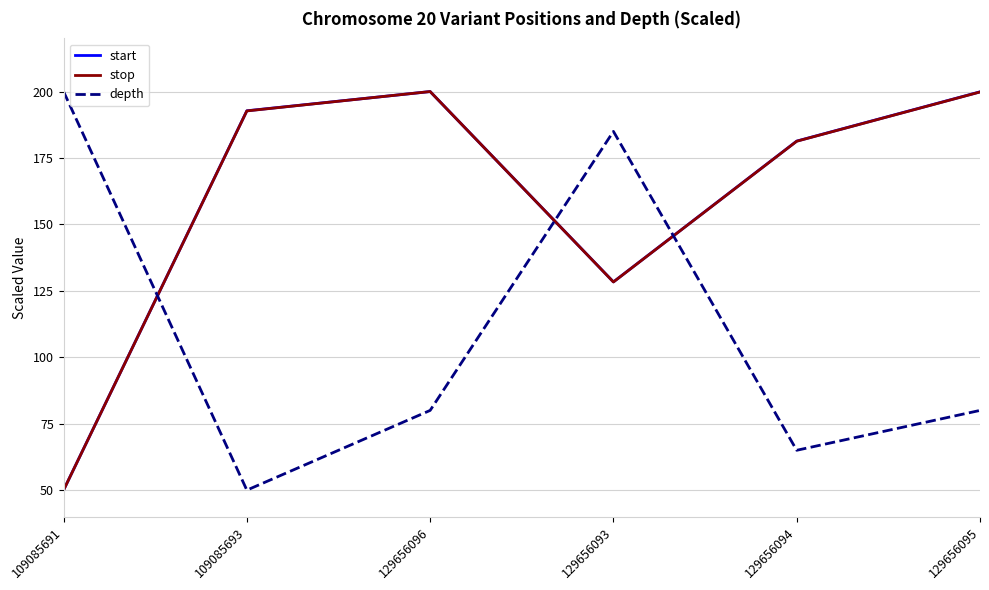

Which category has the highest value in the depth series?

109085691